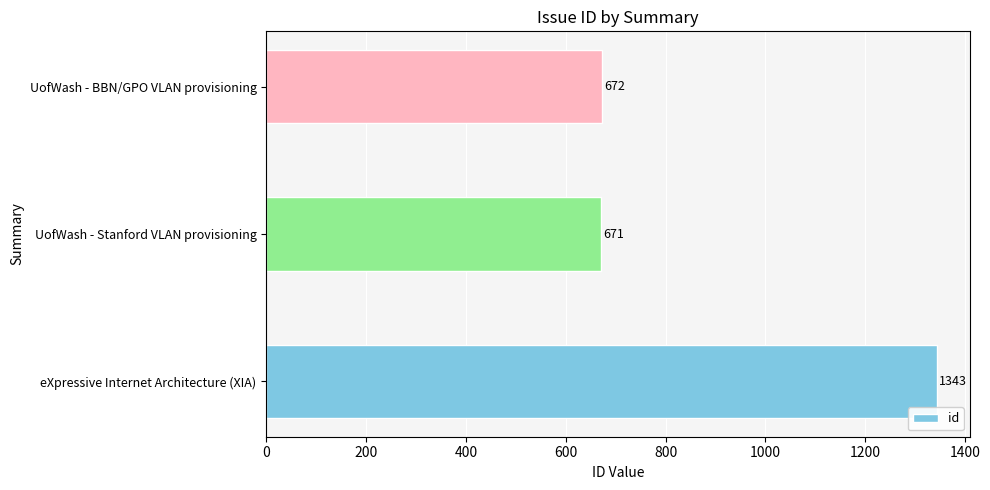

Reading bottom to top, extract all data points from this chart.

1343	671	672